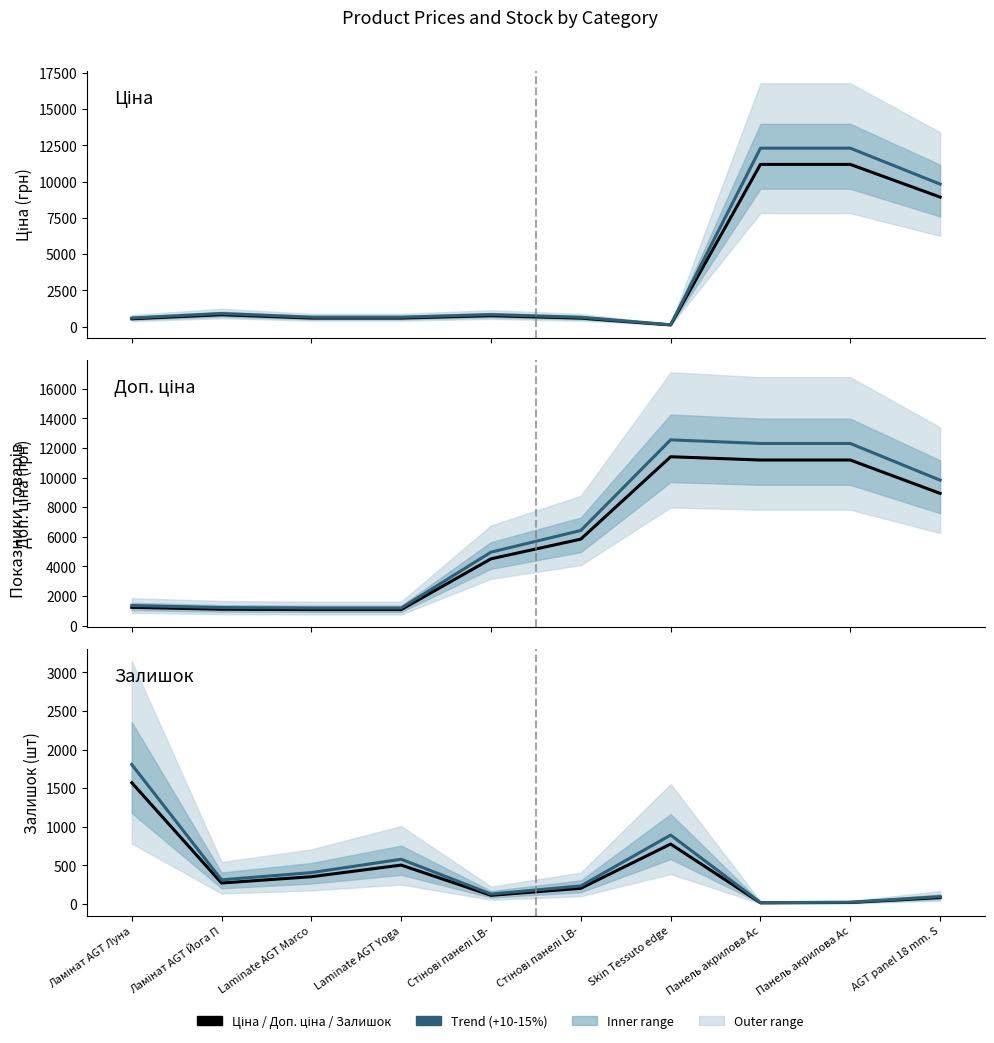

What is the total value across all series at Стінові панелі LB-?

11300.6